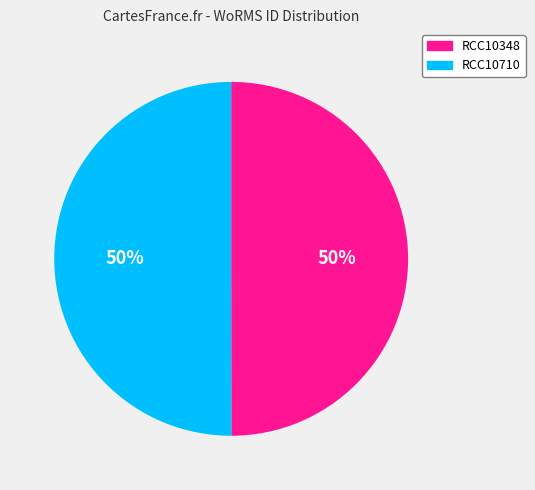

Count the number of slices in the pie.

2